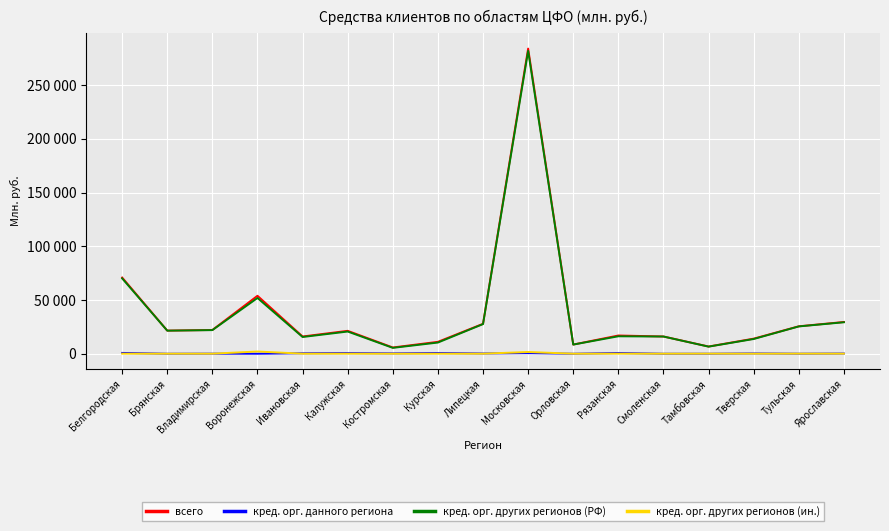

The всего series shows 25540 at Тульская. True or false?

True